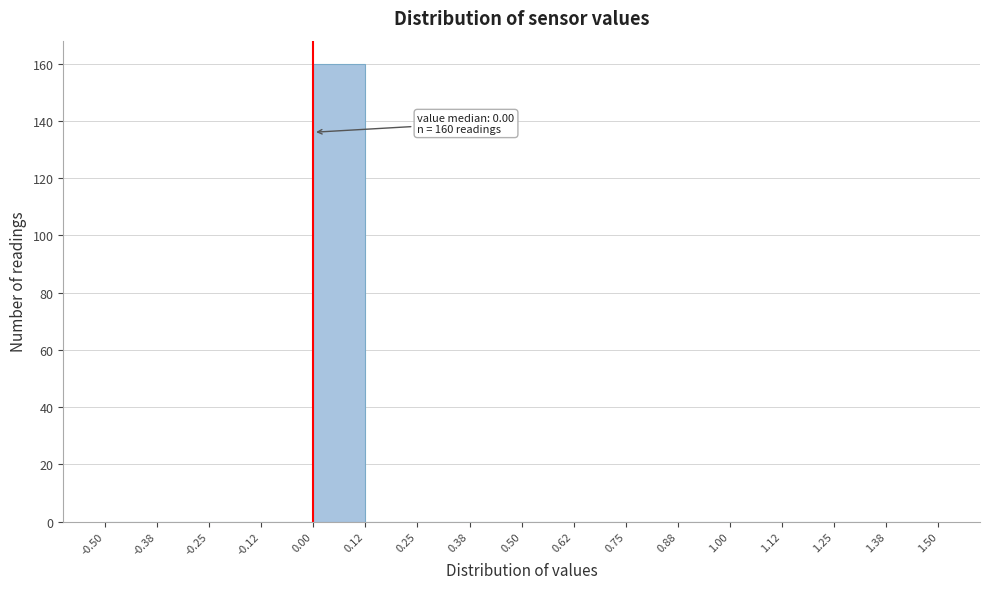

Over which range of the x-axis is the bar tallest?

0.00 to 0.12